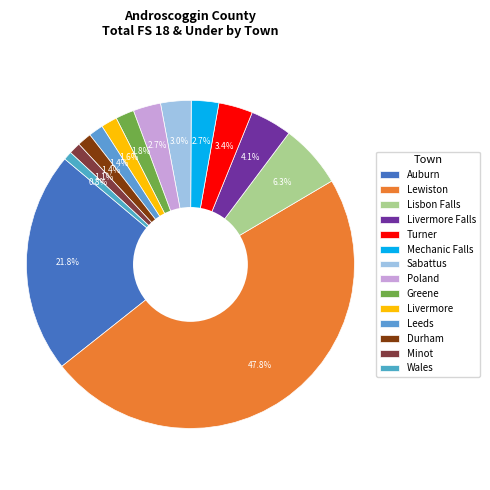

What percentage is the Turner slice, to the nearest percent?

3%